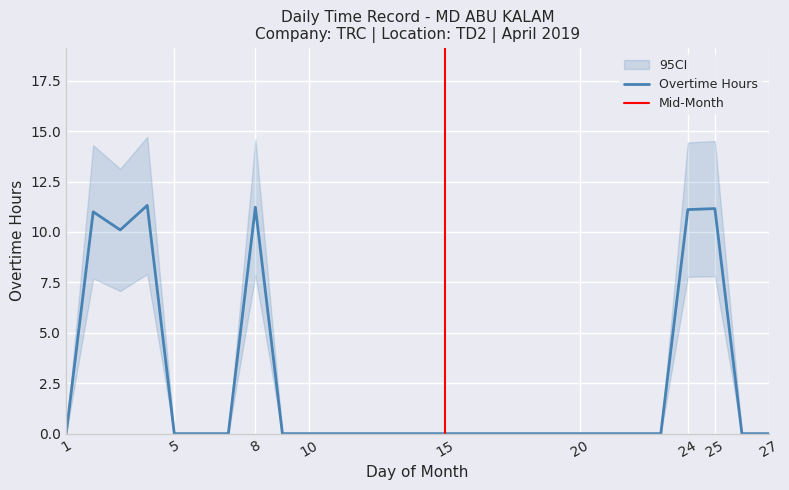

Is it true that the value at 26 is 0.0?

True